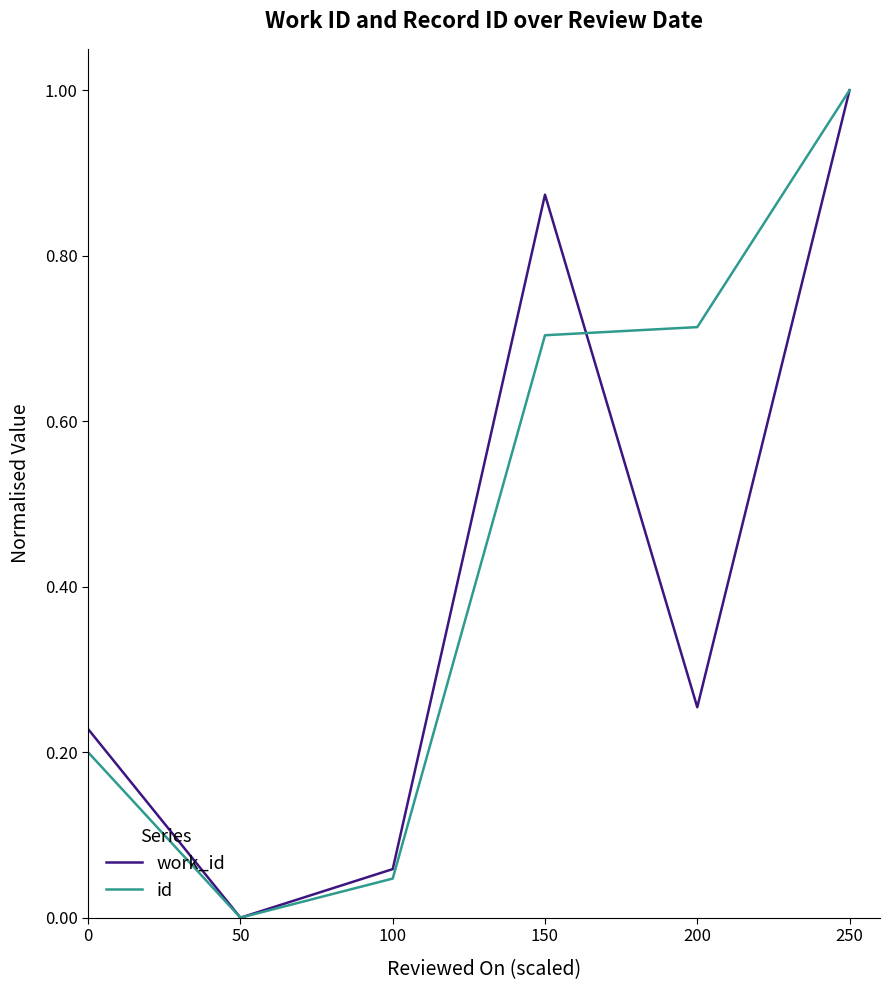

What is the greatest value displayed?

1.0